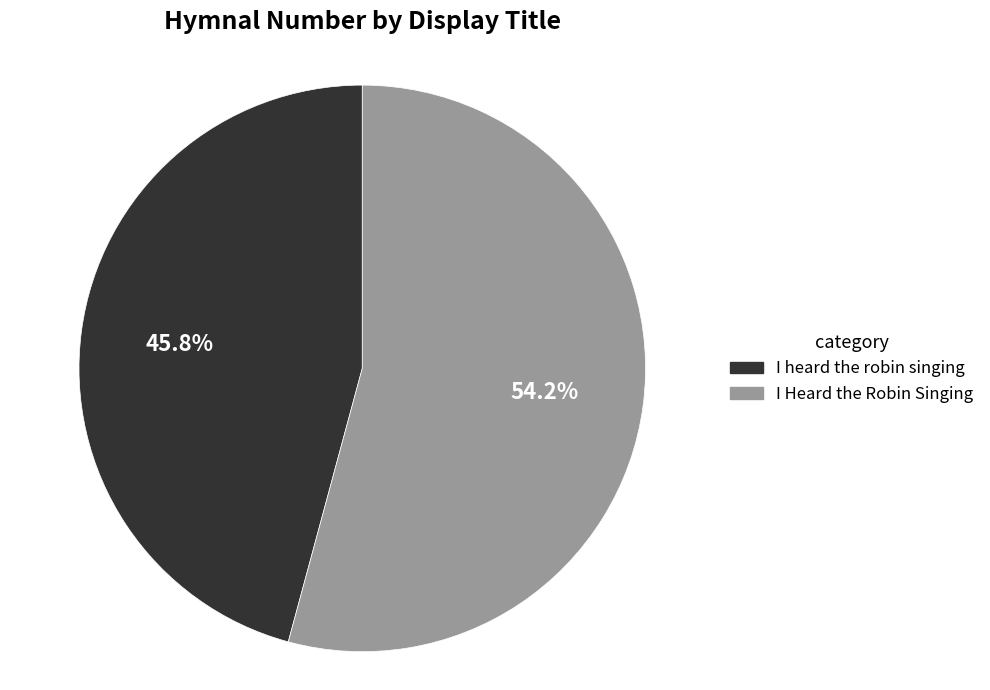

What percentage is the I heard the robin singing slice, to the nearest percent?

46%